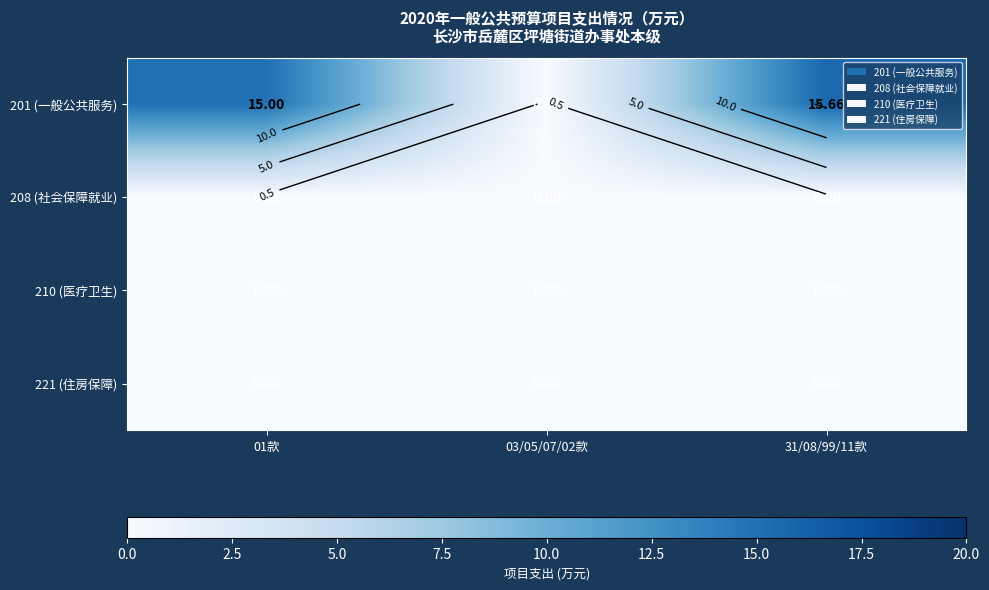

How many values in 201 (一般公共服务) are above zero?

2